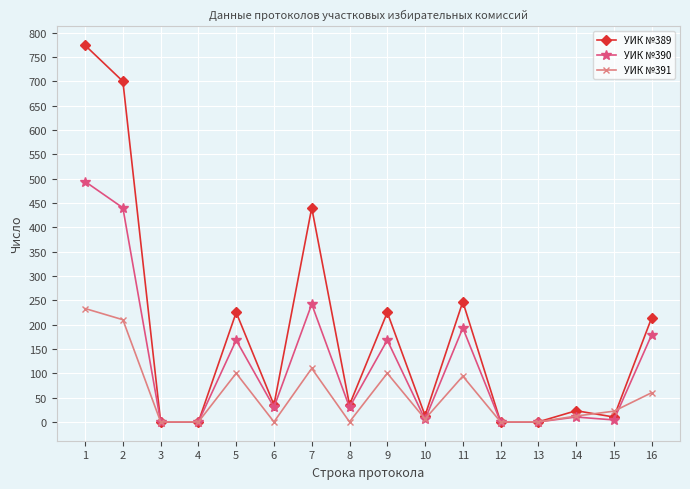

Which series has the largest range (max minus min)?

УИК №389